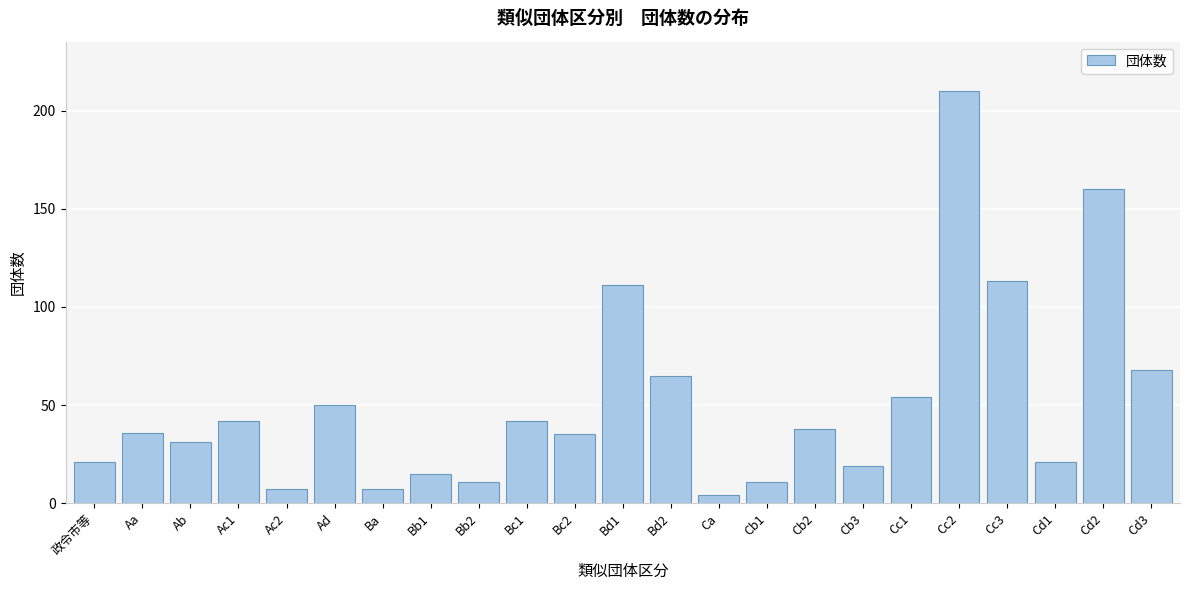

Reading right to left, what are all the values shown in this chart?

Cd3=68	Cd2=160	Cd1=21	Cc3=113	Cc2=210	Cc1=54	Cb3=19	Cb2=38	Cb1=11	Ca=4	Bd2=65	Bd1=111	Bc2=35	Bc1=42	Bb2=11	Bb1=15	Ba=7	Ad=50	Ac2=7	Ac1=42	Ab=31	Aa=36	政令市等=21